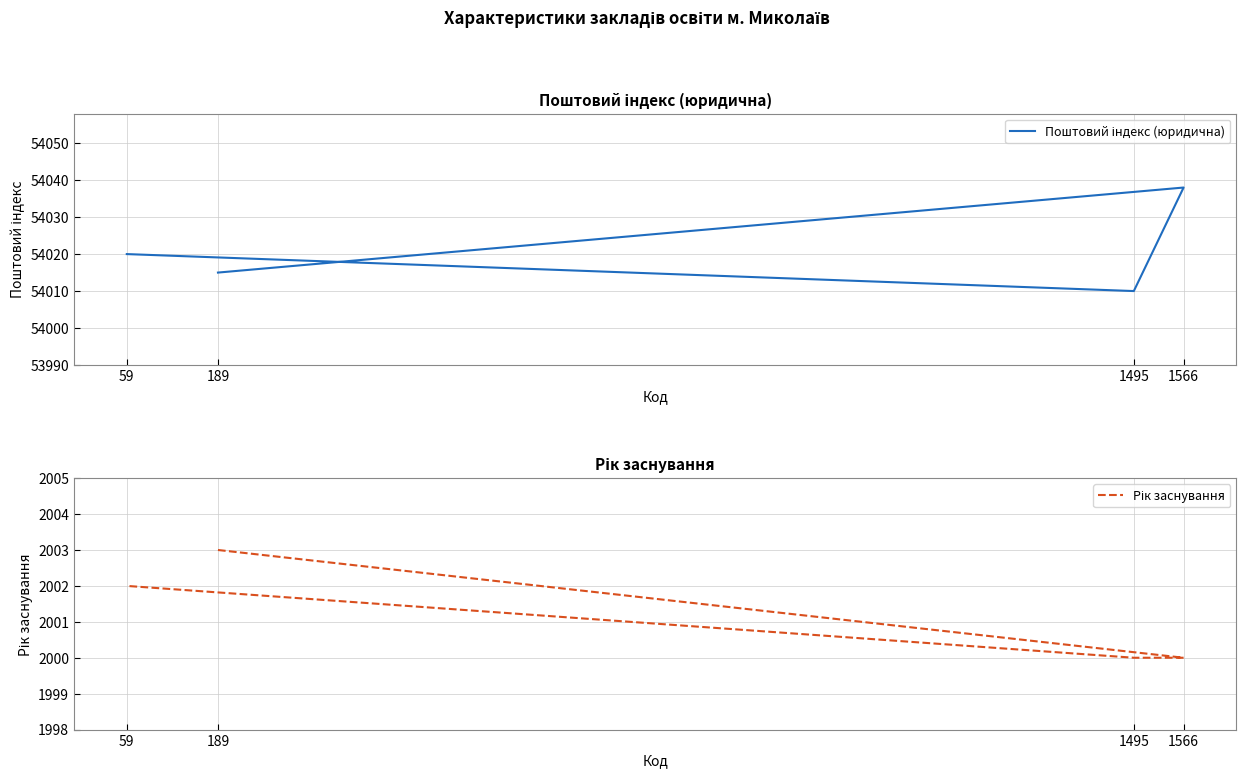

How many lines are shown in the chart?

2